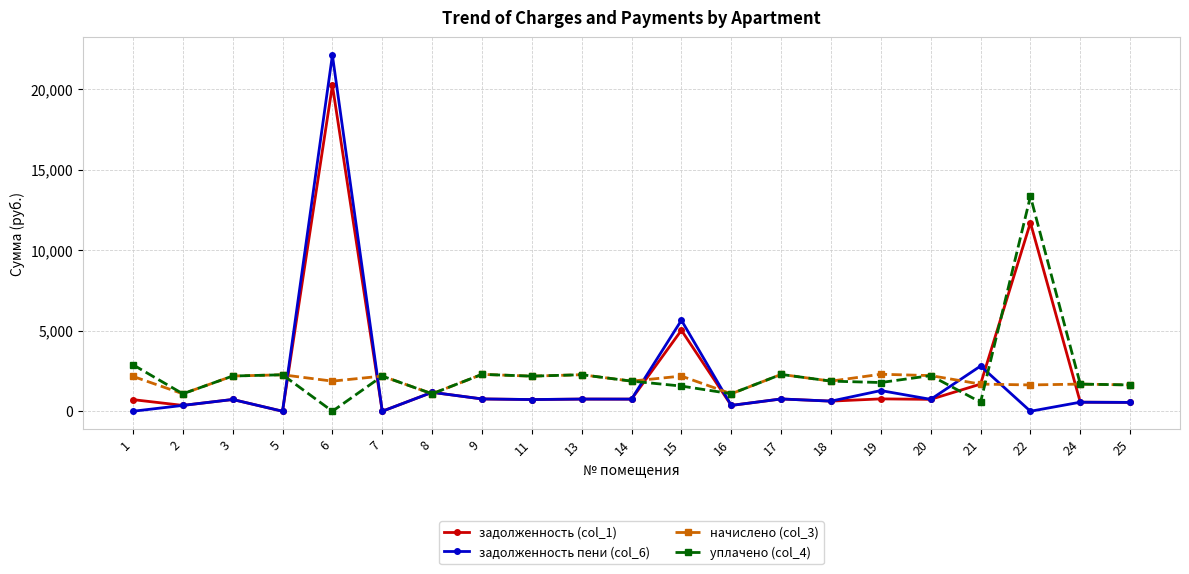

The value of уплачено (col_4) at 16 is 1084.0. True or false?

True